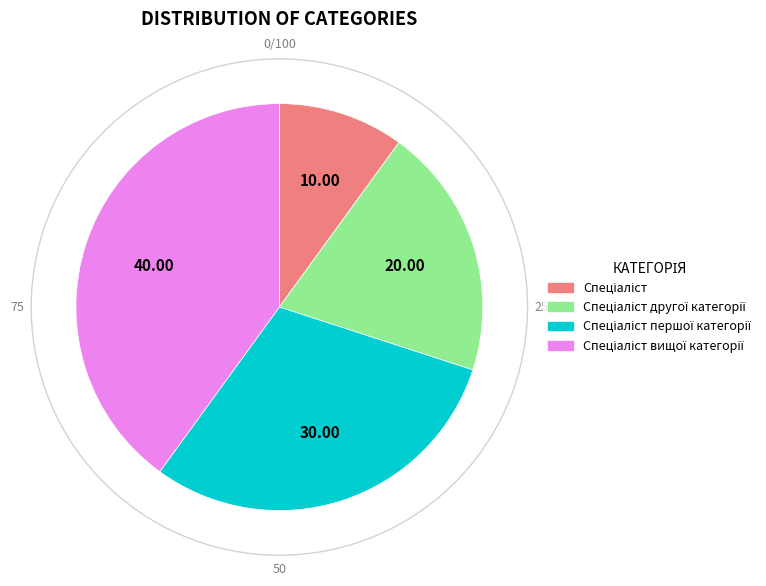

What percentage is the Спеціаліст першої категорії slice, to the nearest percent?

30%